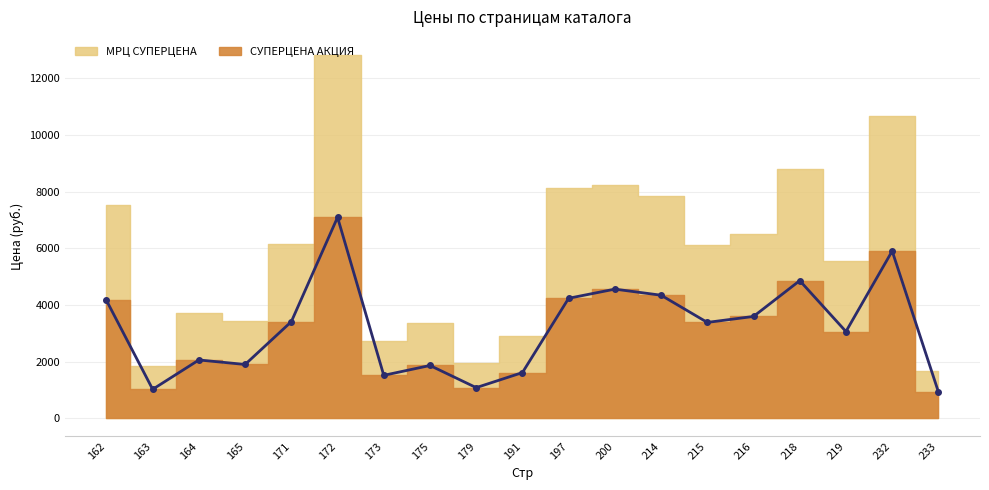

Does the chart have visible grid lines?

Yes